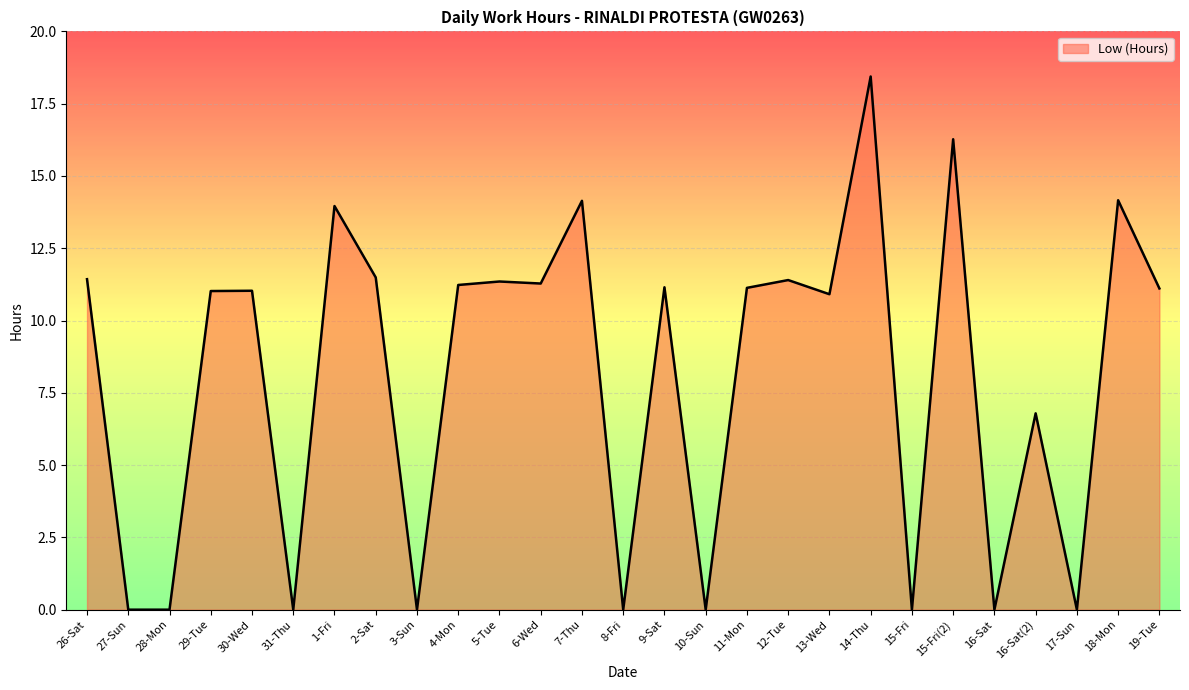

What position from the left is 15-Fri(2)?

22